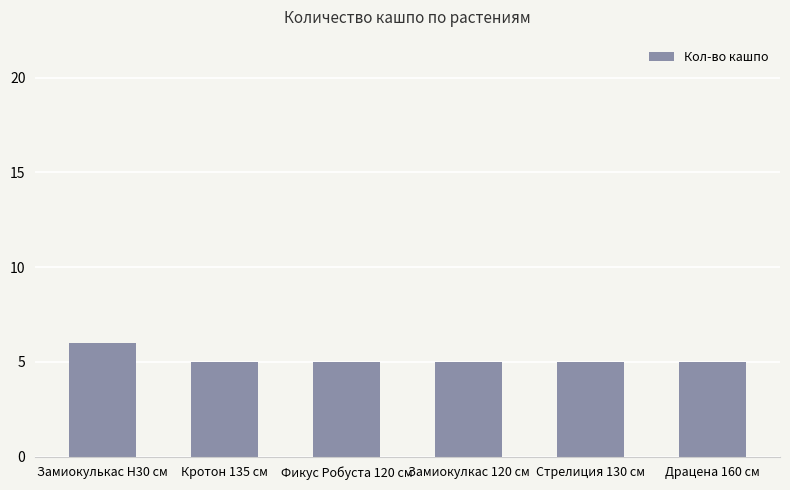

Approximately how many times larger is the value at Замиокулкас 120 см compared to Кротон 135 см?

1.0